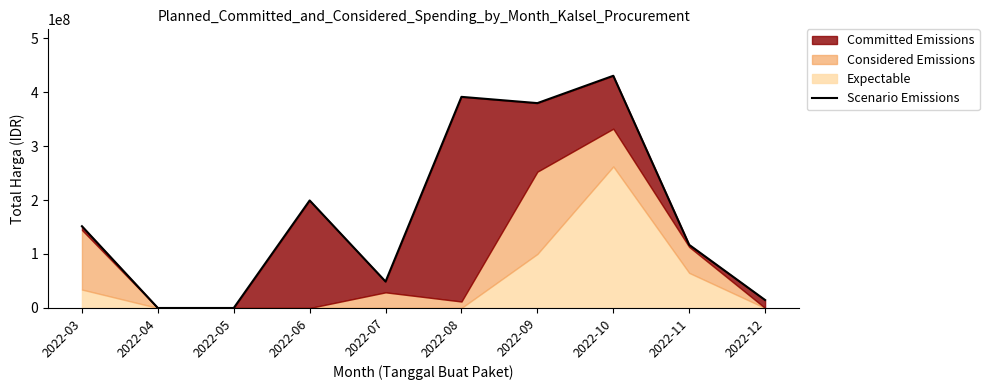

What is the difference between the maximum and minimum values?

430118150